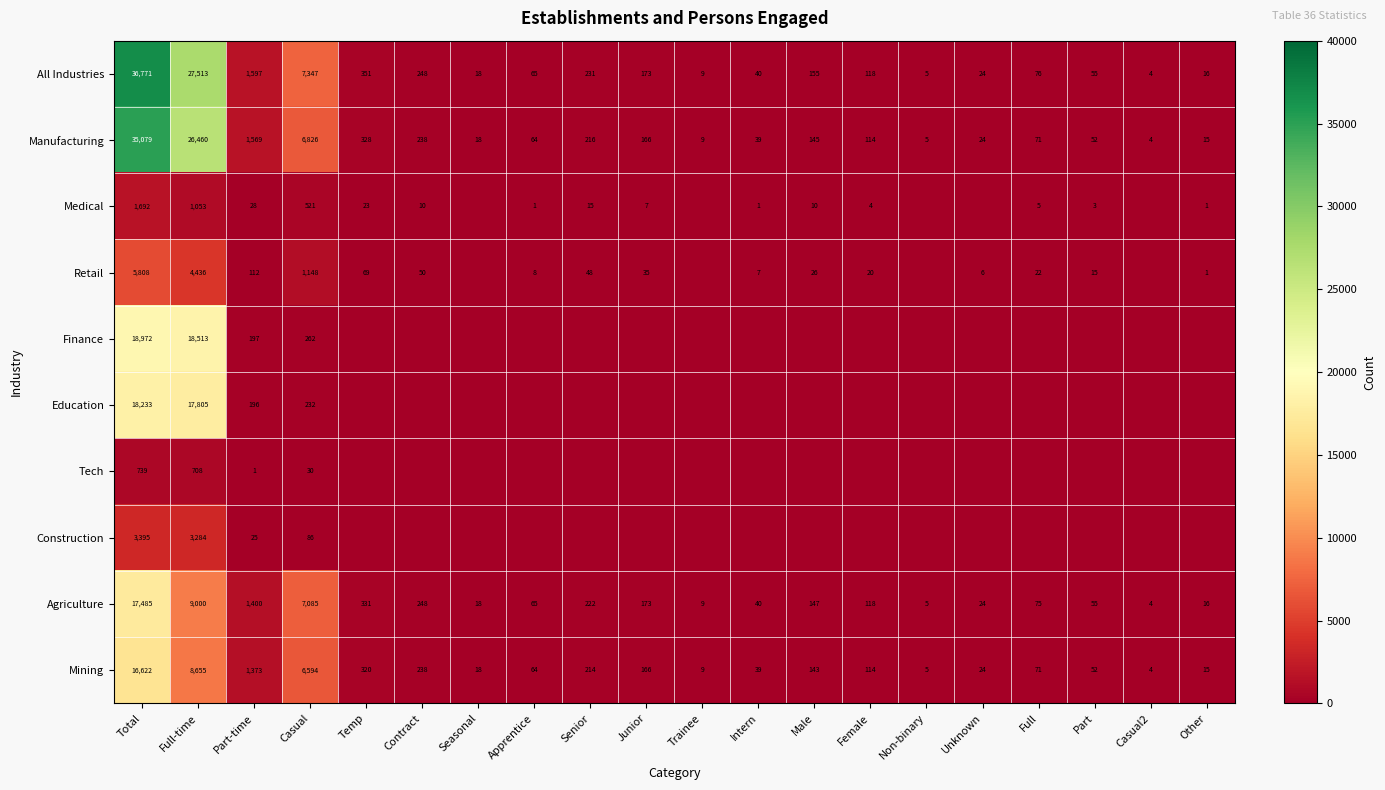

Rank the categories by Manufacturing value from highest to lowest.

Total, Full-time, Casual, Part-time, Temp, Contract, Senior, Junior, Male, Female, Full, Apprentice, Part, Intern, Unknown, Seasonal, Other, Trainee, Non-binary, Casual2